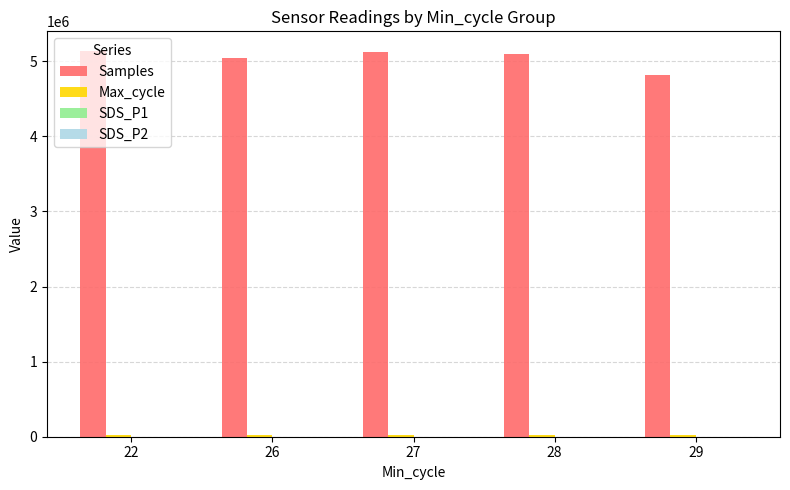

The value of Samples at 22 is 5141859.0. True or false?

True